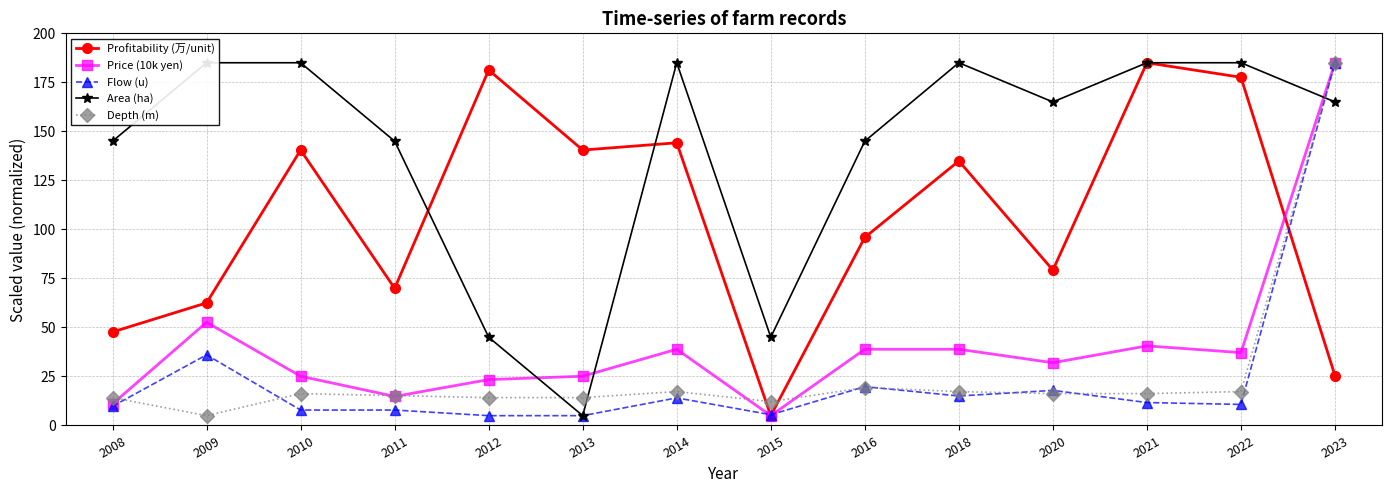

Between 2013 and 2022, which series saw the biggest shift?

Area (ha)